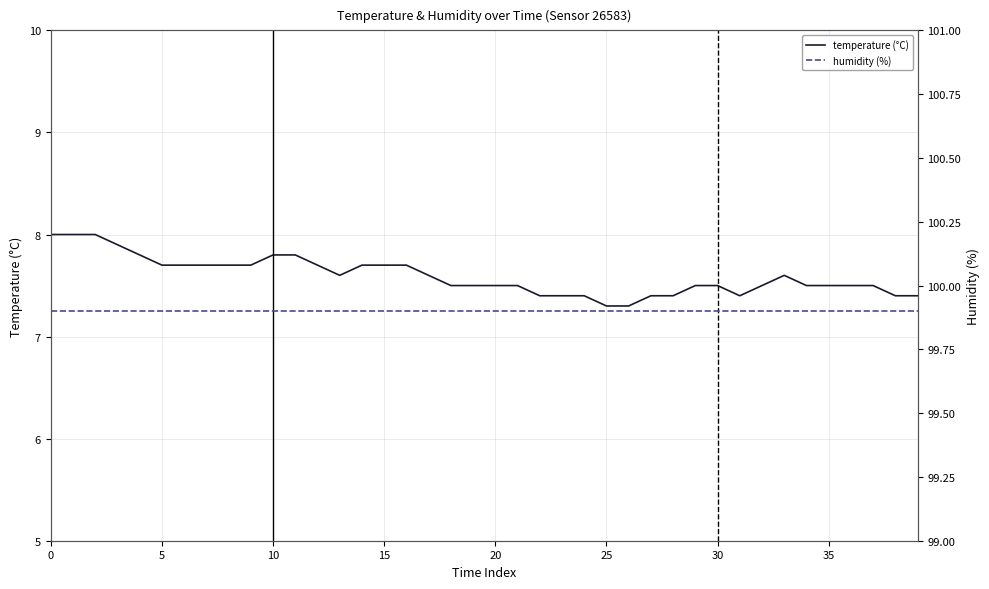

Rank the series by their maximum value, from lowest to highest.

temperature (°C), humidity (%)